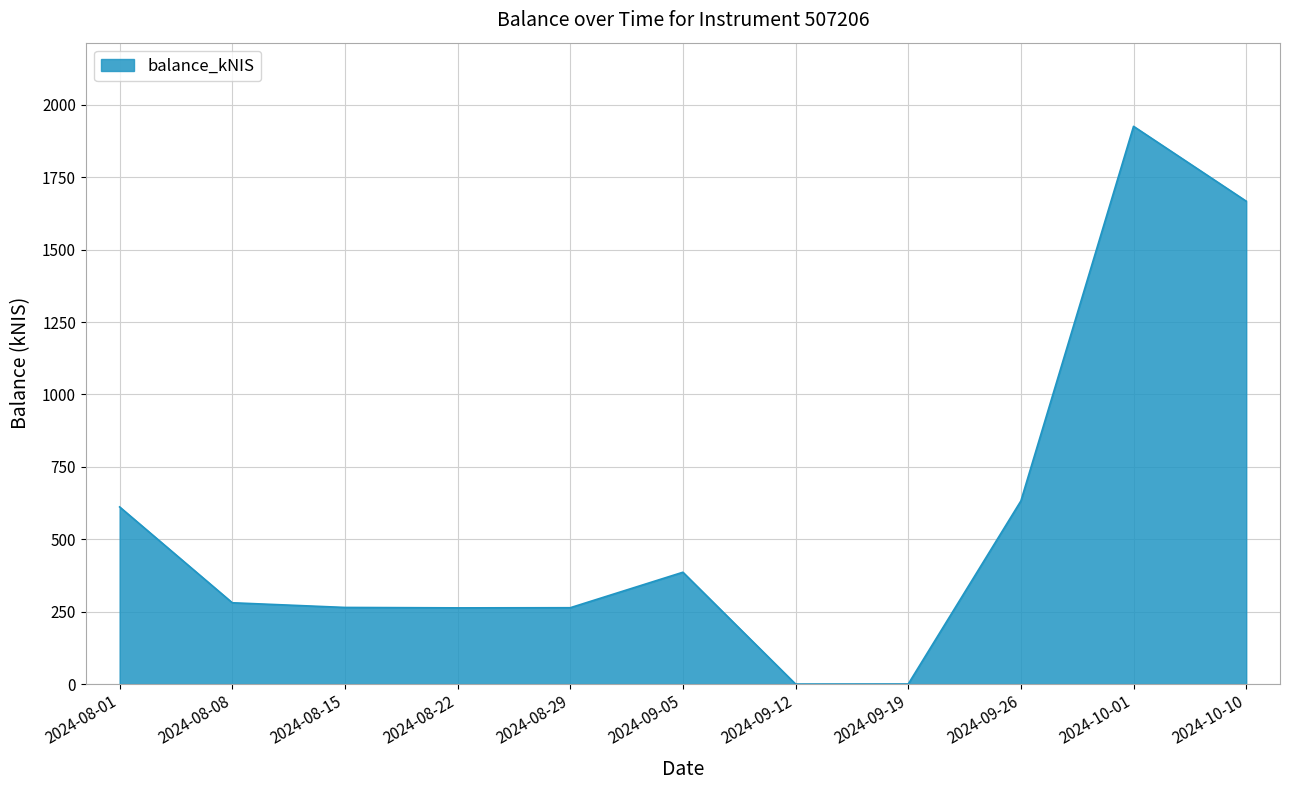

The value at 2024-10-10 is 628.2. True or false?

False